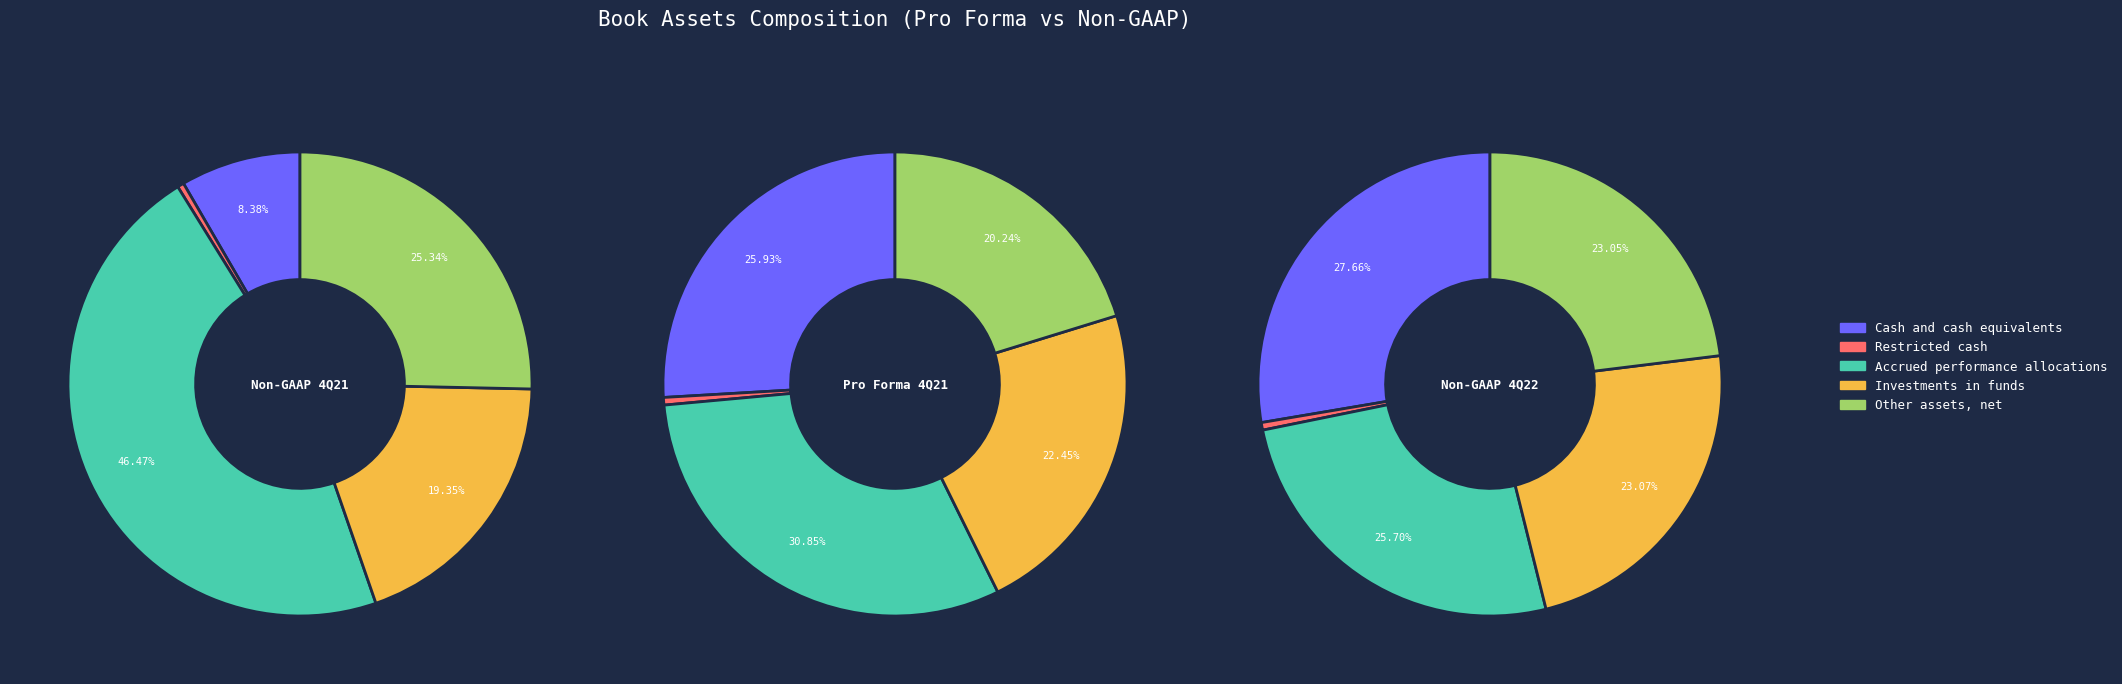

What is the total percentage of Investments in funds and Cash and cash equivalents?

27.7%